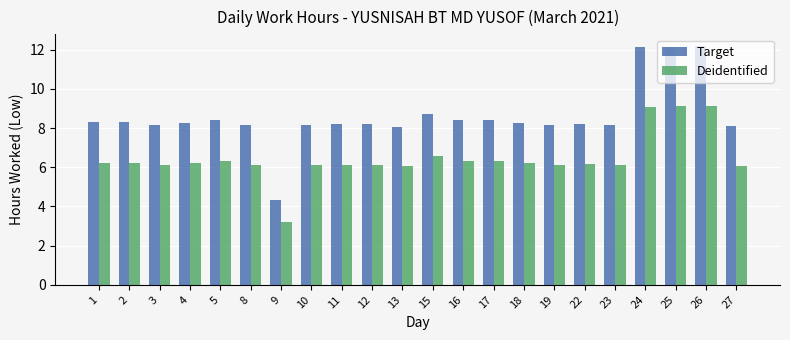

Is the value of Target at 4 greater than the value of Deidentified at 15?

Yes